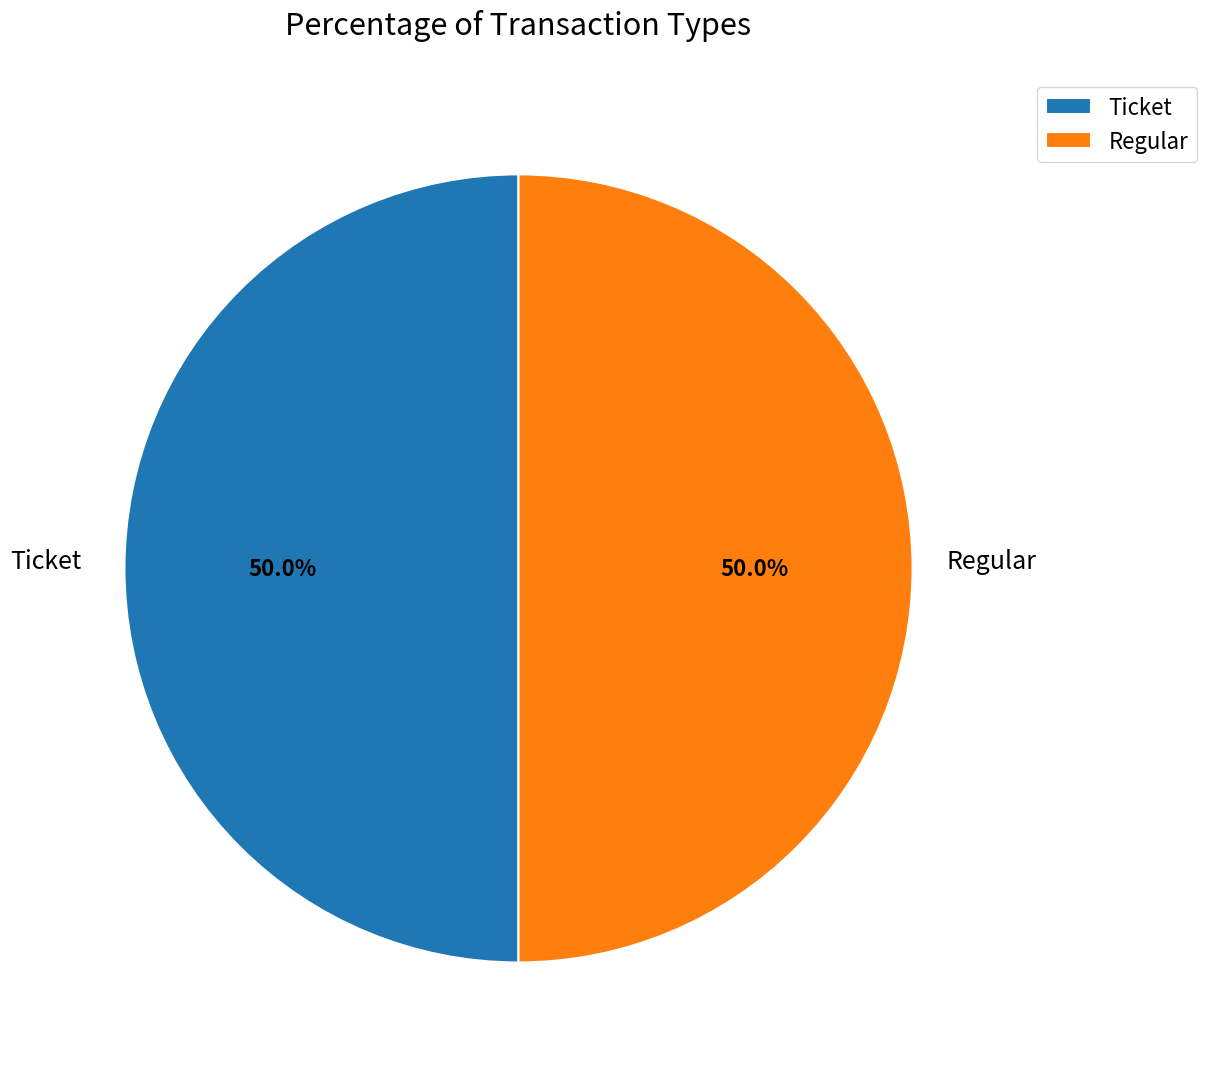

What is the ratio of the value at Regular to the value at Ticket?

1.0